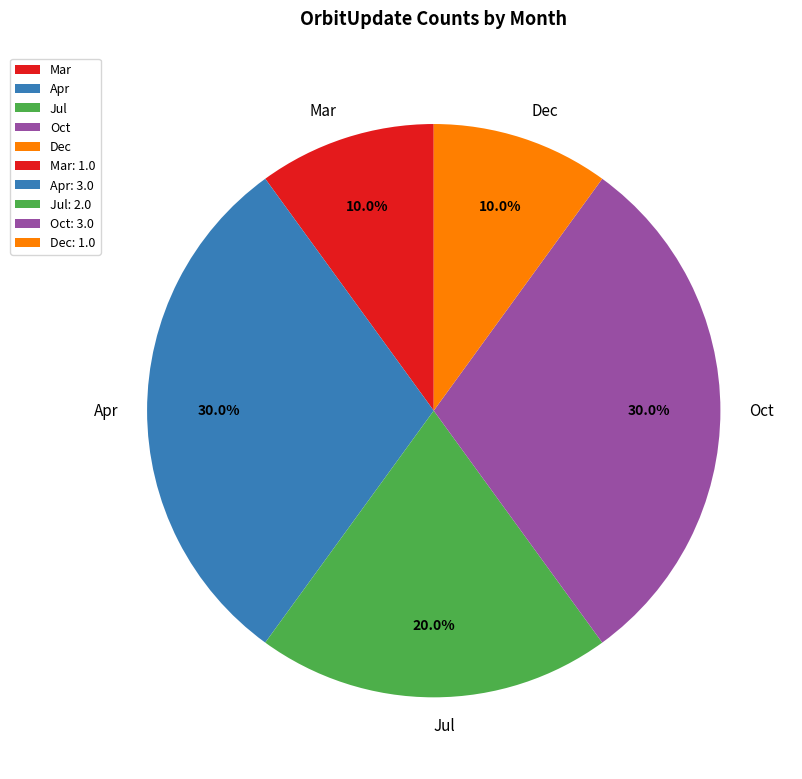

Is there any slice that represents more than half of the pie?

No